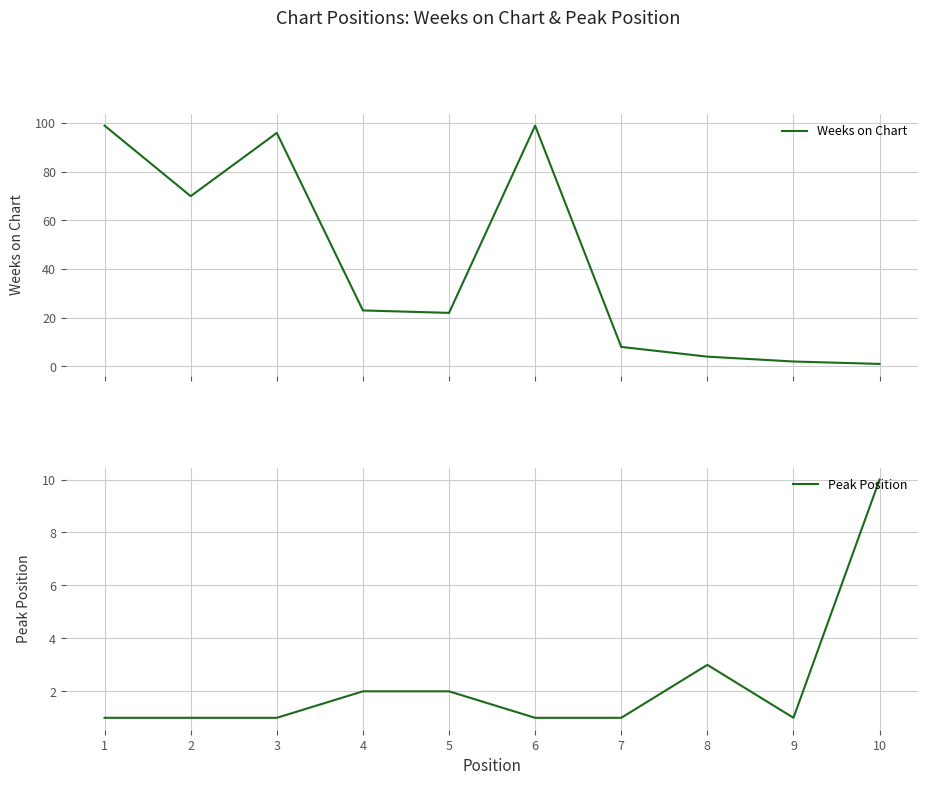

Is it true that Peak Position equals 1 at 3?

True